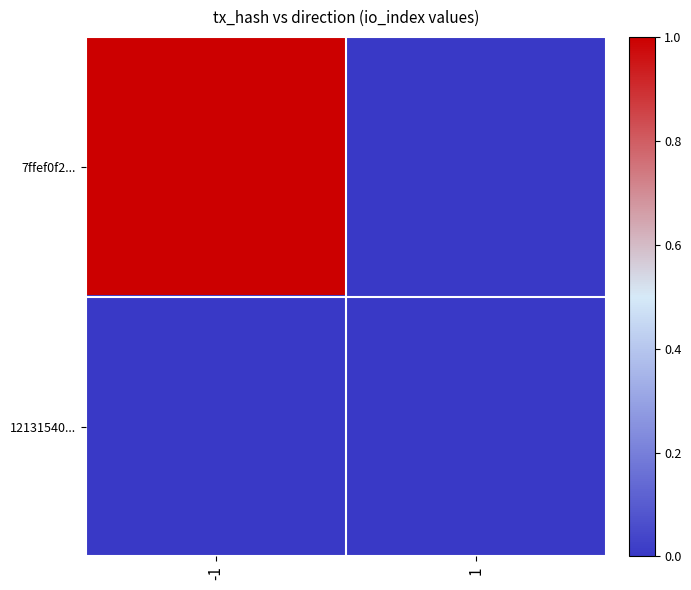

Which has a higher value, -1 or 1?

-1